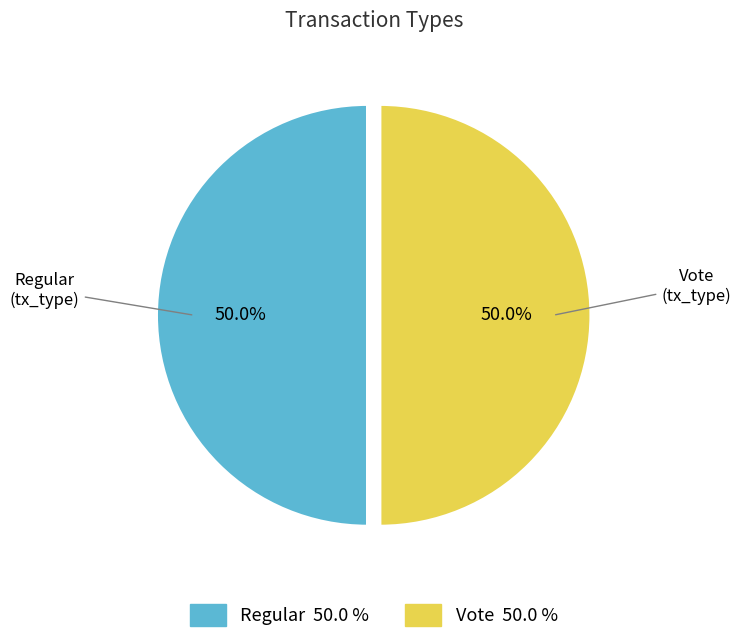

Combined, what portion of the pie is Regular and Vote?

100.0%